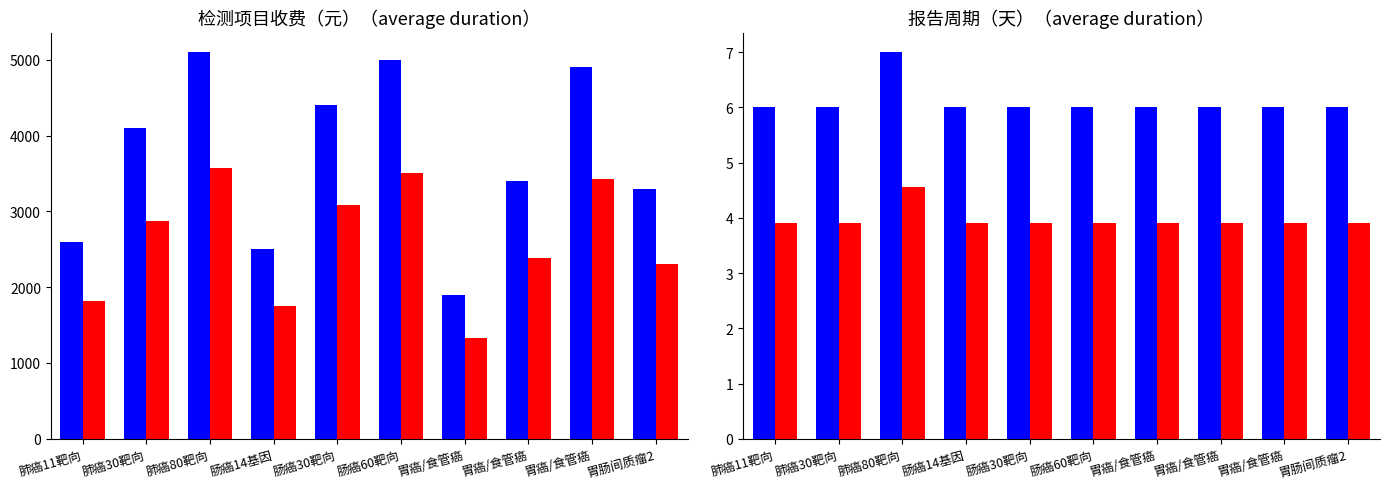

Is it true that 报告周期（天） equals 7.0 at 肺癌80靶向?

True